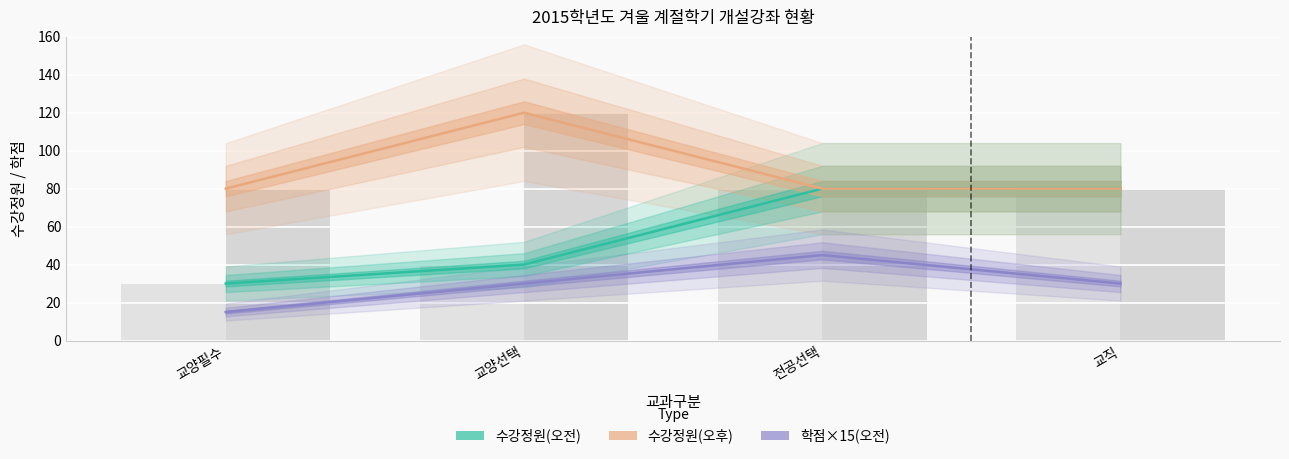

Reading left to right, transcribe all the data shown in this chart.

수강정원(오전): 30	40	80	80
수강정원(오후): 80	120	80	80
학점(오전): 15	30	45	30